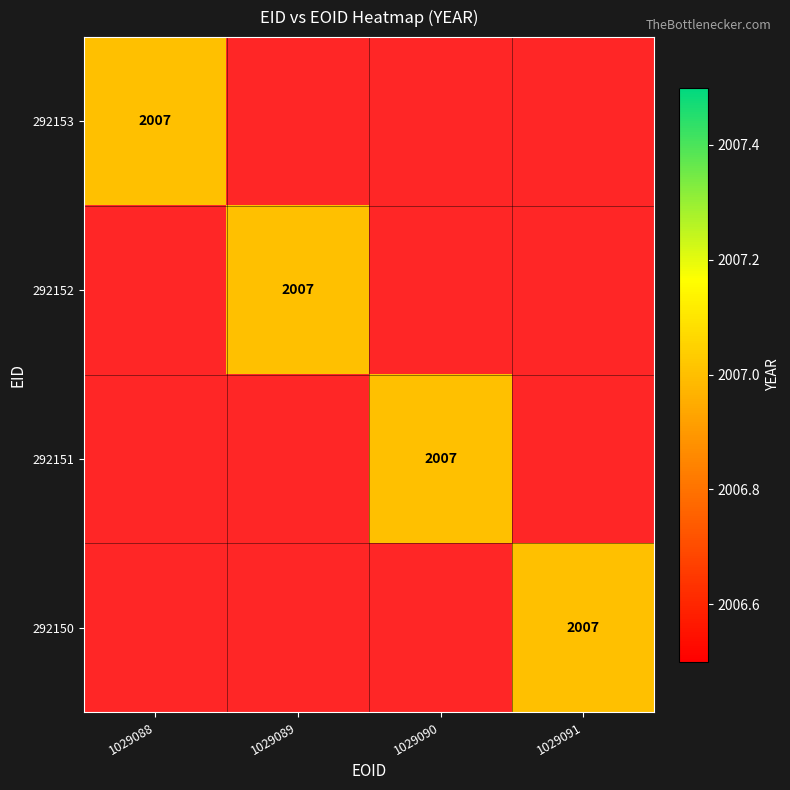

Is it true that 292151 equals -1154 at 292153?

False